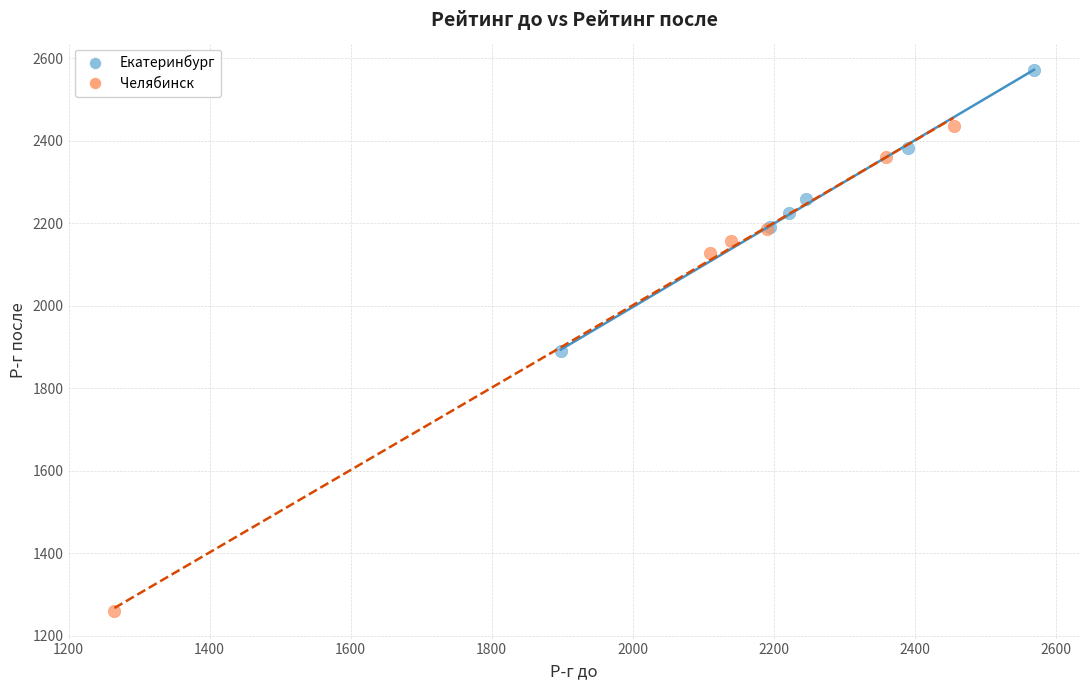

Which series reaches the maximum Y coordinate?

Екатеринбург